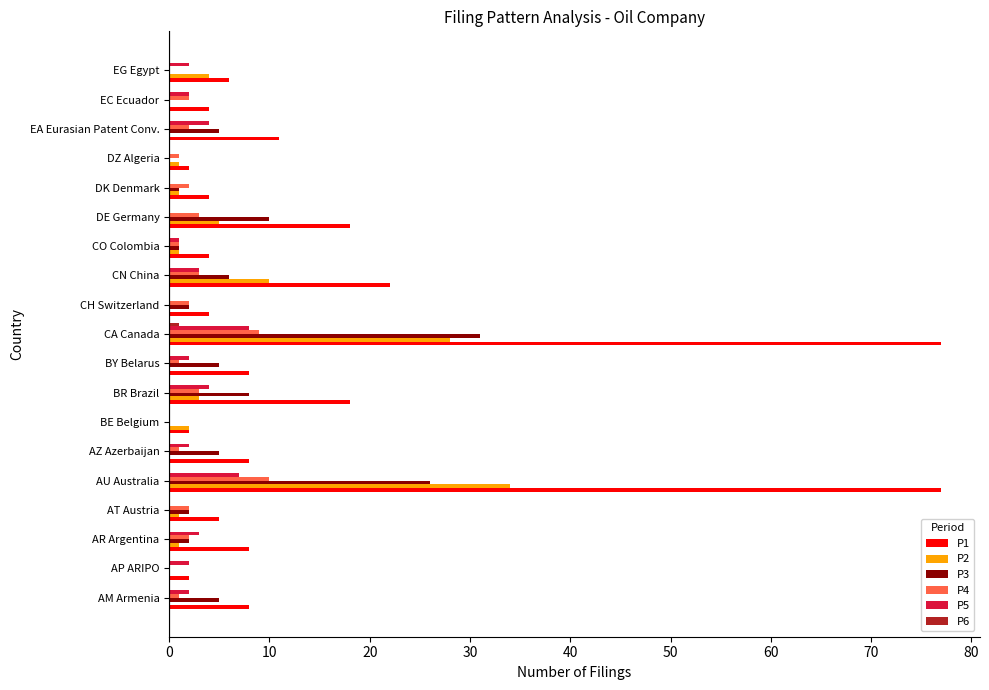

Which series has the largest total across all categories?

P1